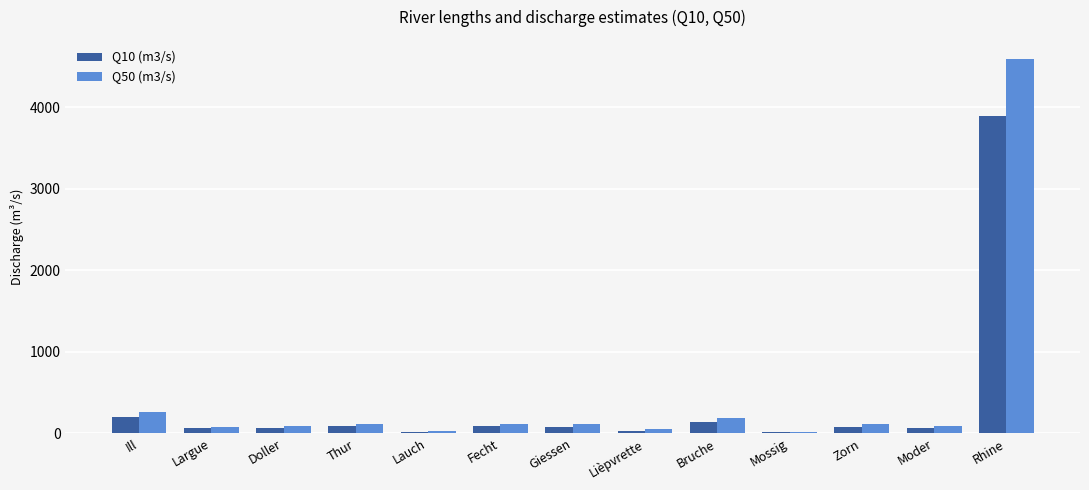

At which category is the sum across all series the highest?

Rhine